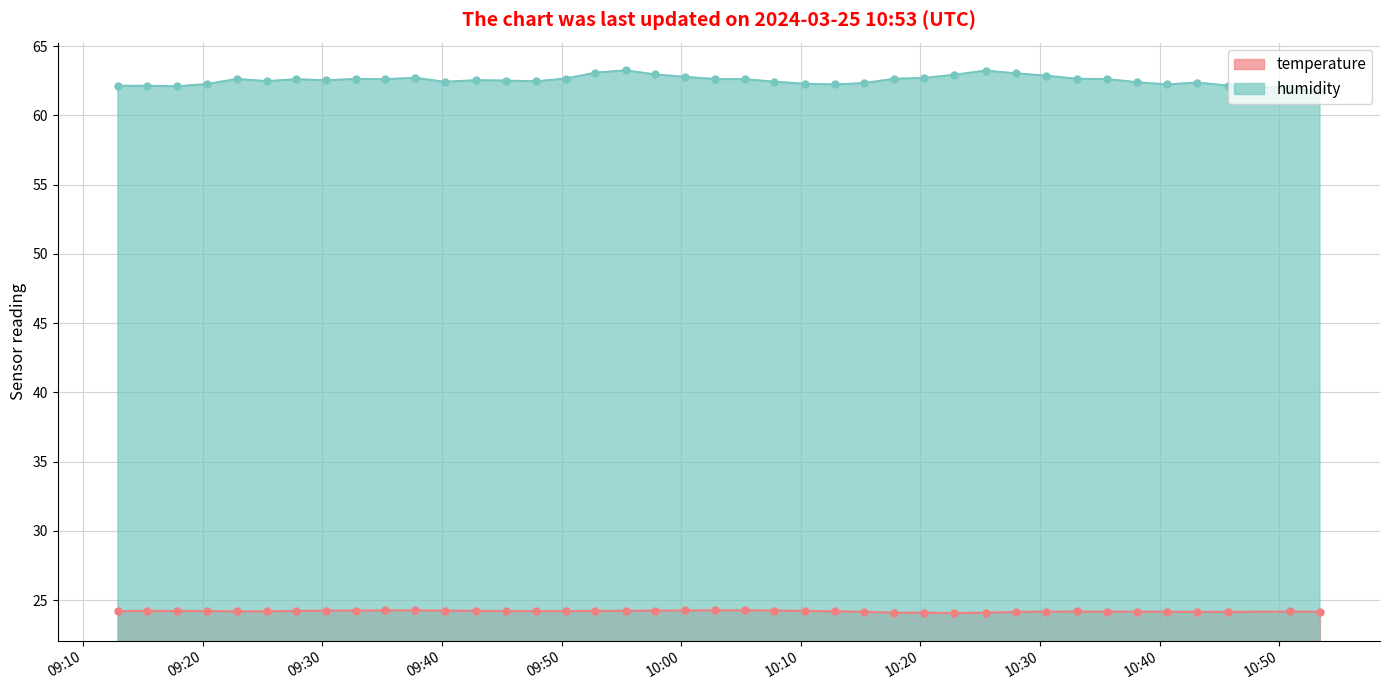

What is the value of the humidity point at the 31st from the left?

63.0